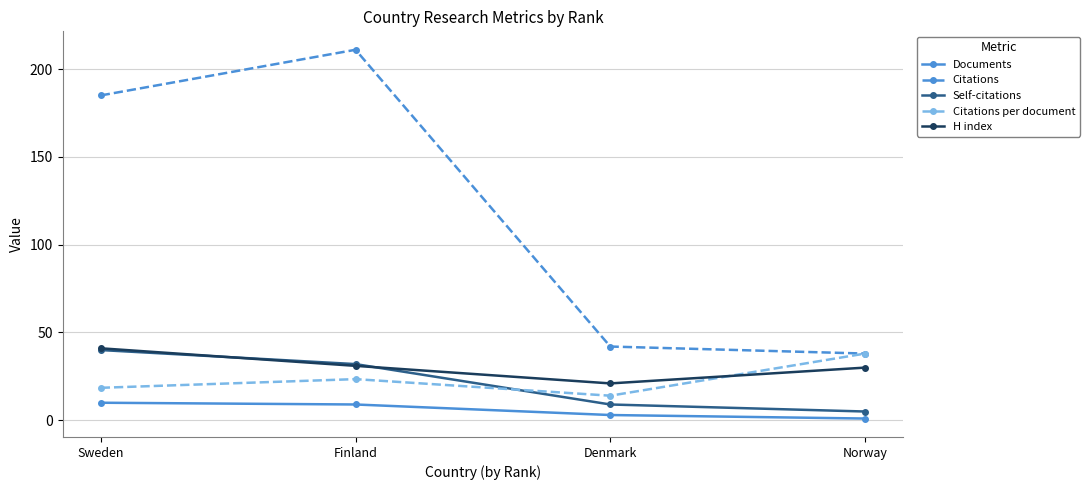

How many lines are shown in the chart?

5